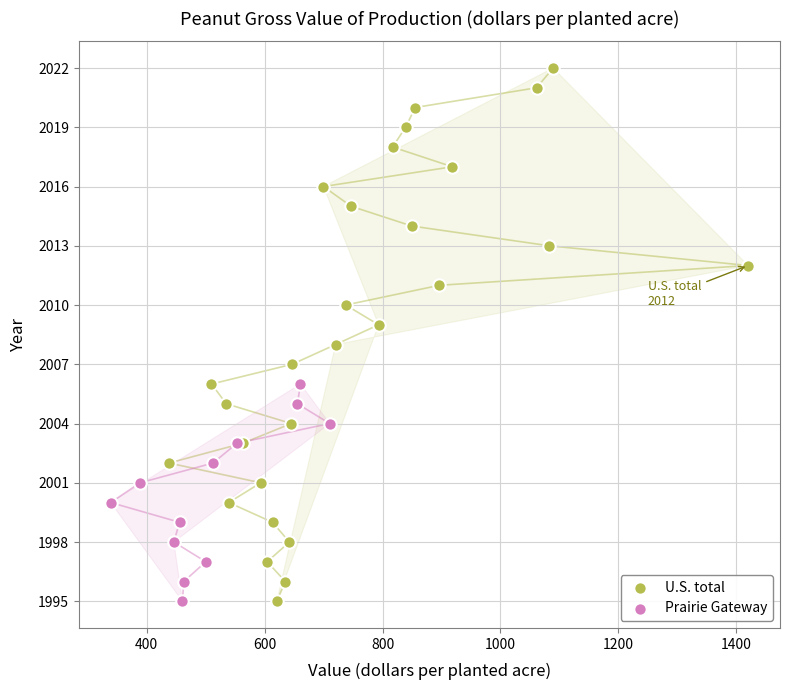

Which series contains the highest Y value?

U.S. total